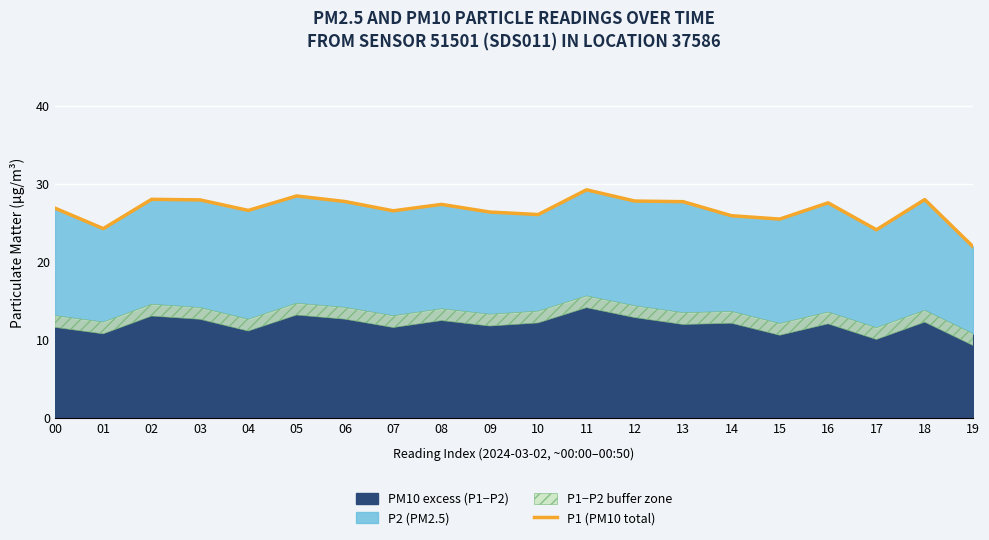

Is it true that the value at 00 is 46.1?

False